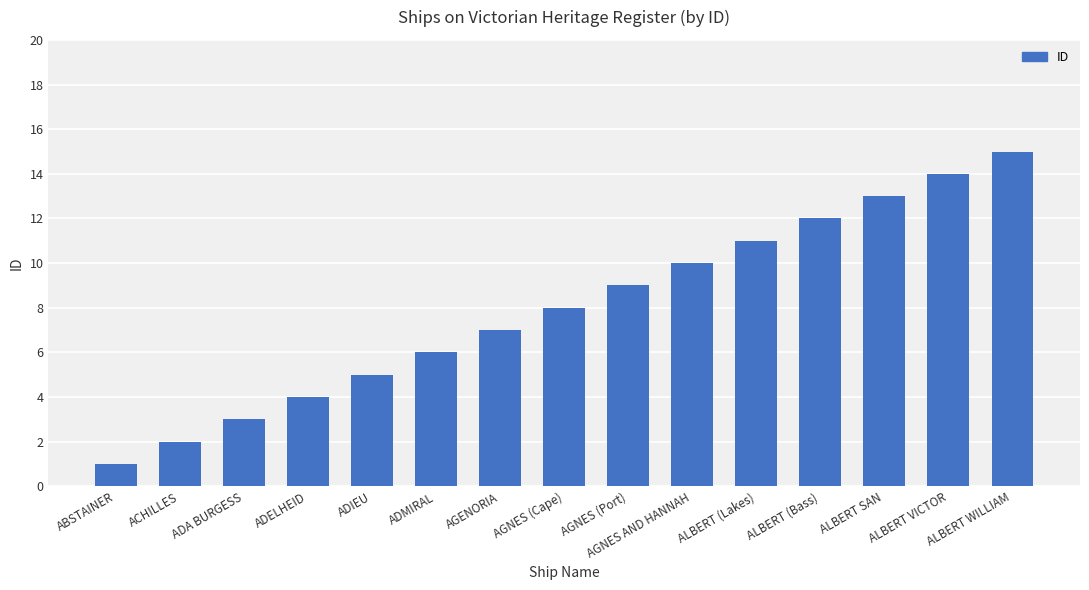

What is the change in value from ADIEU to ALBERT (Lakes)?

+6